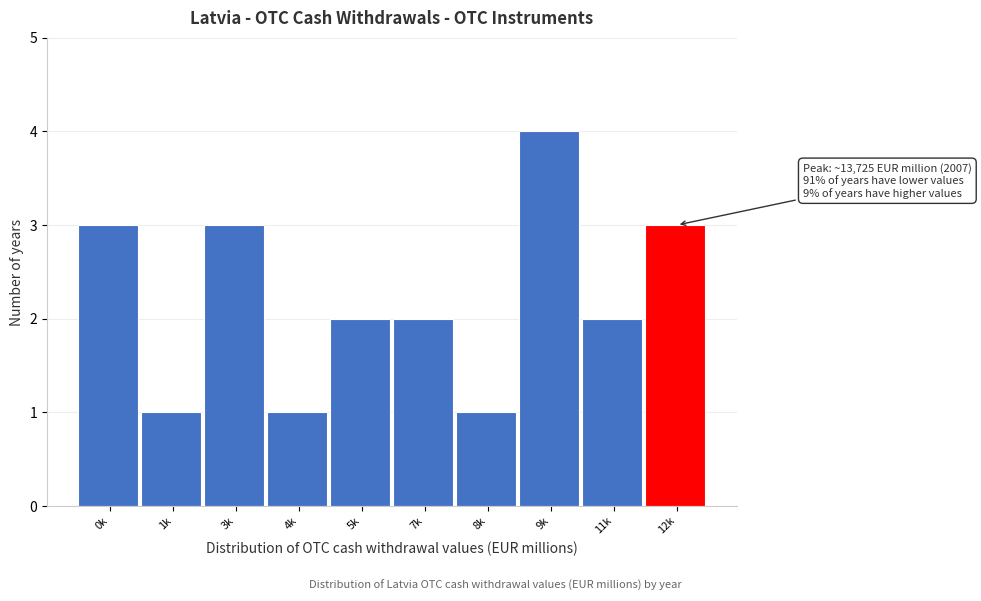

Reading right to left, transcribe all the data shown in this chart.

3	2	4	1	2	2	1	3	1	3